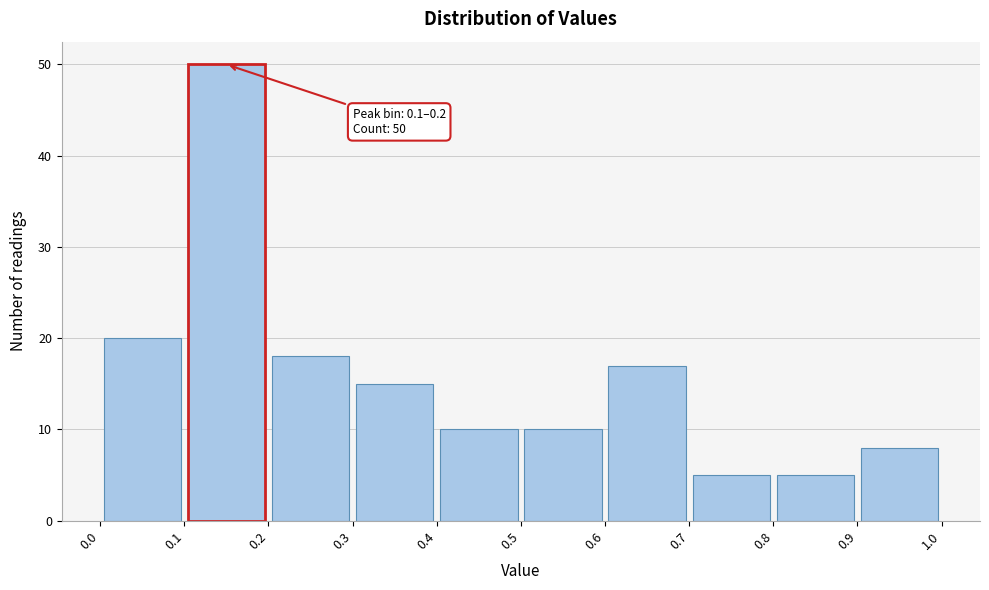

Over which range of the x-axis is the bar tallest?

0.1 to 0.2